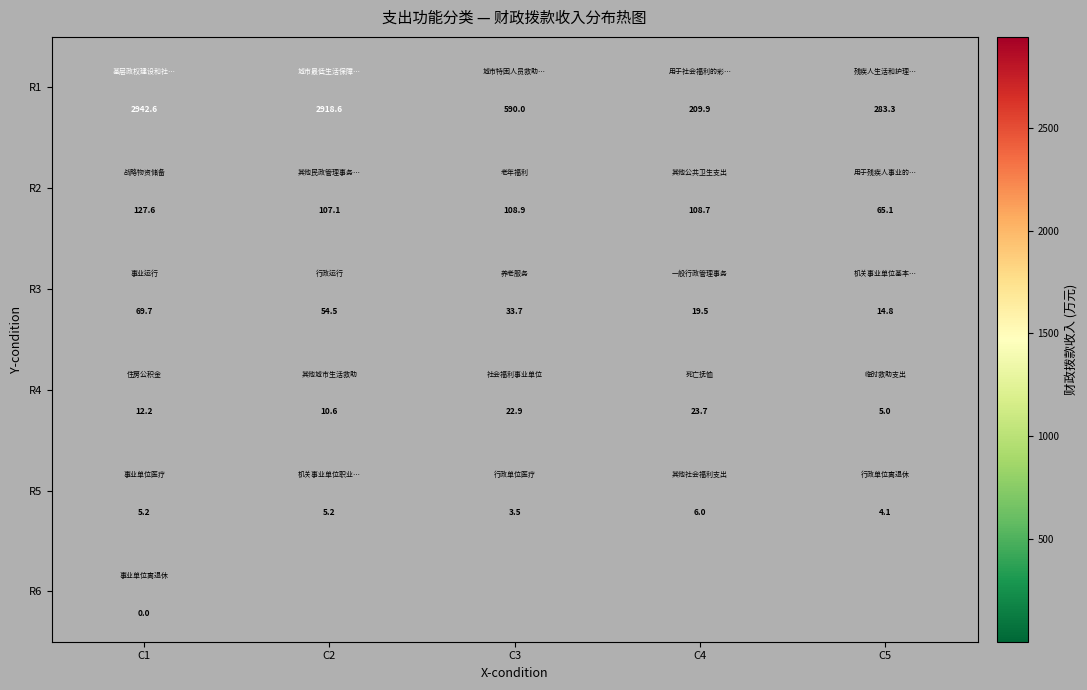

Which series has the largest total across all categories?

R1